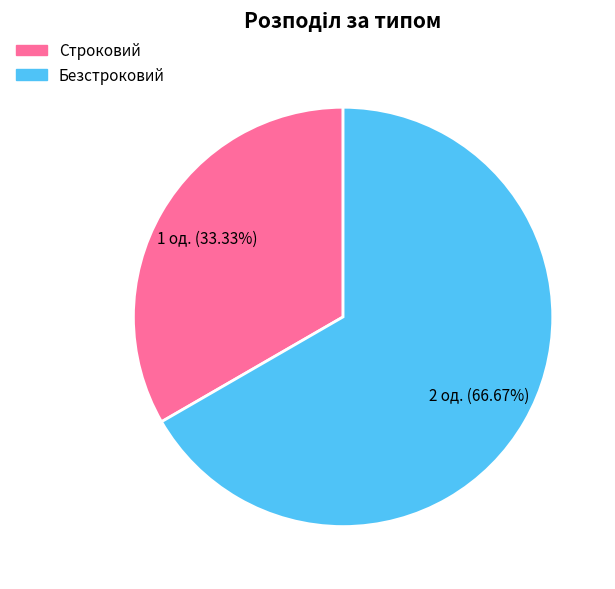

How many slices are in this pie chart?

2